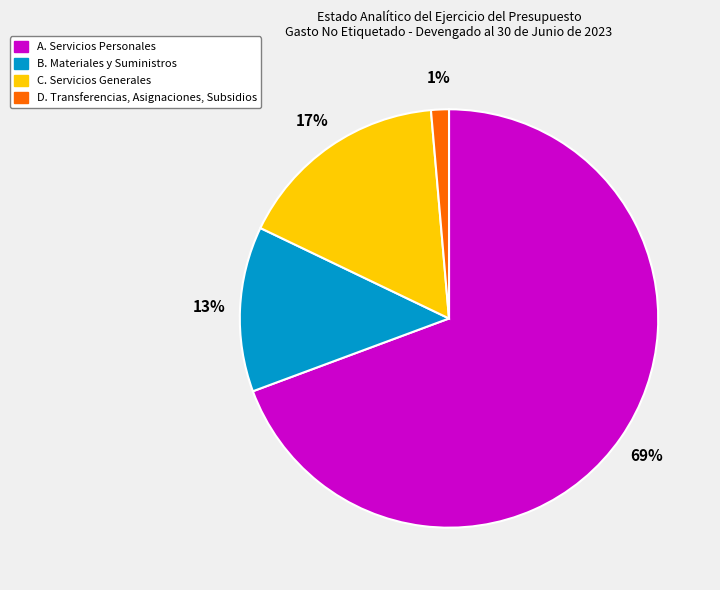

Do A. Servicios Personales and C. Servicios Generales together represent more than half of the pie?

Yes